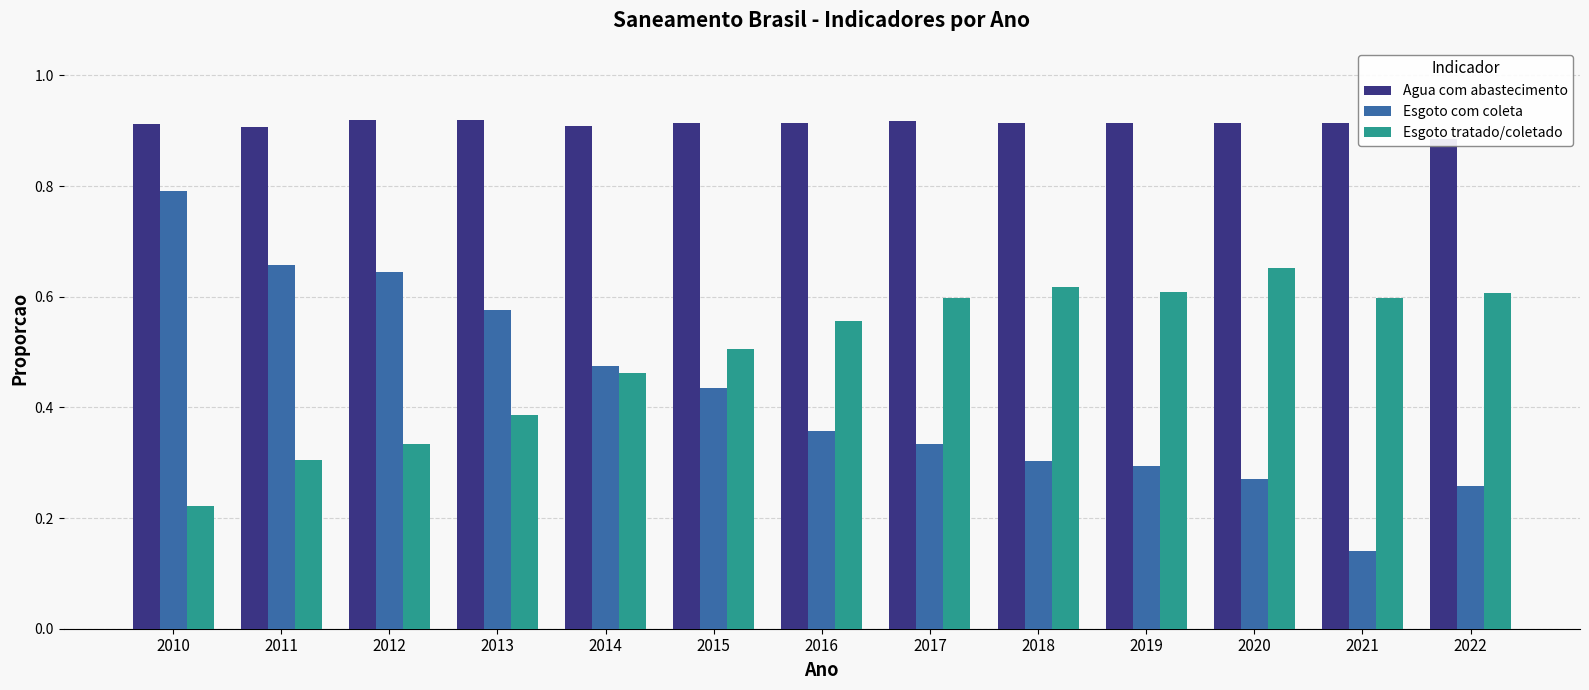

What is the difference between the maximum and second lowest values in the Esgoto tratado/coletado series?

0.3